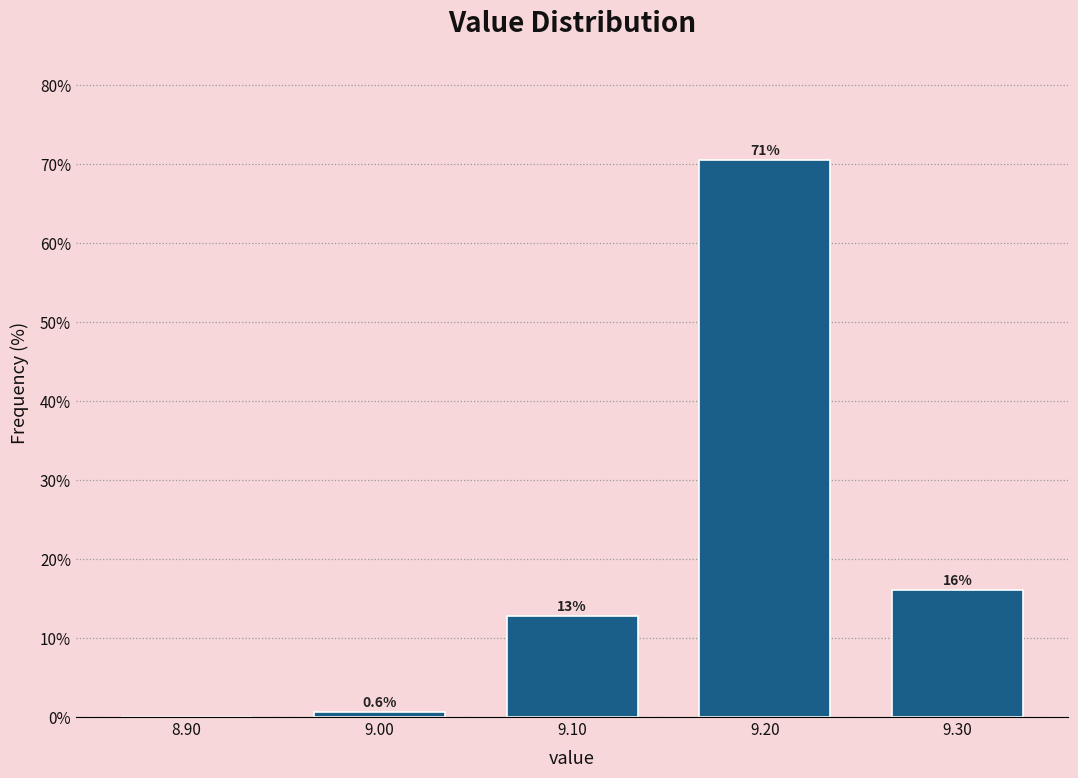

Which range on the x-axis has the tallest bar?

9.15 to 9.25